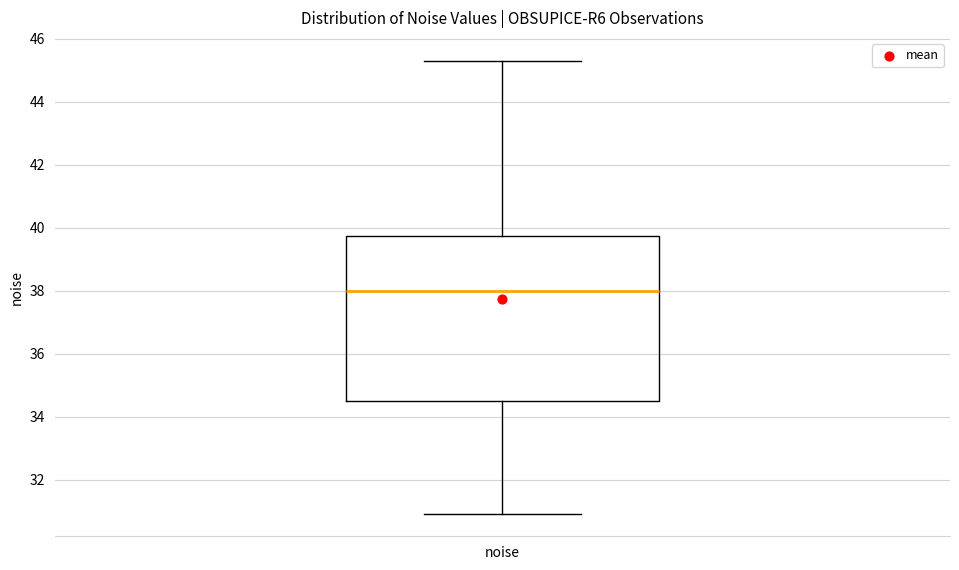

Transcribe this box plot: give where the median line is, the range the box spans, and where the two whiskers end, as read against the y-axis. The values are not printed on the chart, so give them approximately, as read against the axis.

median 38.0, box 34.4 to 39.8, whiskers 31.0 to 45.4